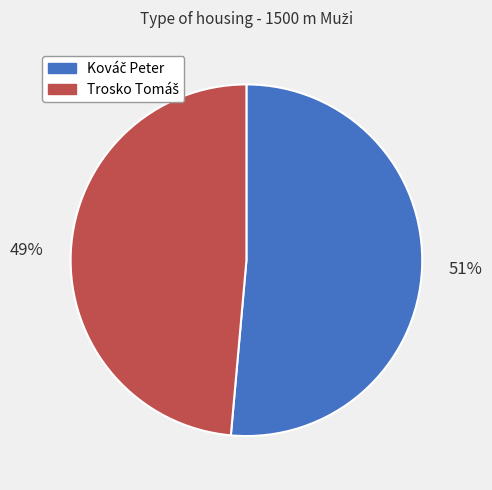

Count the number of slices in the pie.

2